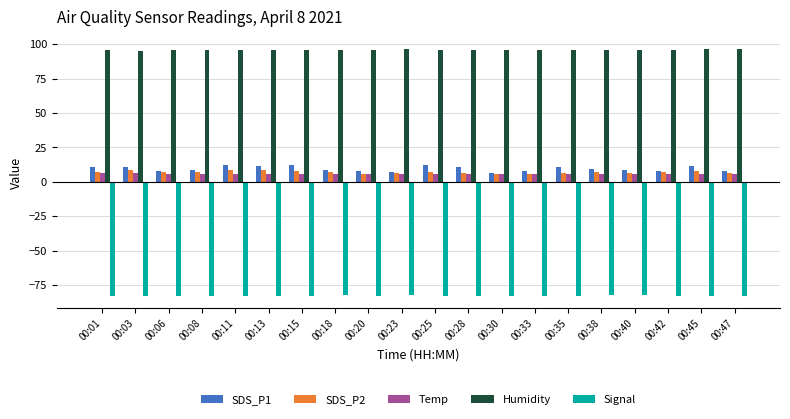

What is the average value of the SDS_P1 series?

9.6